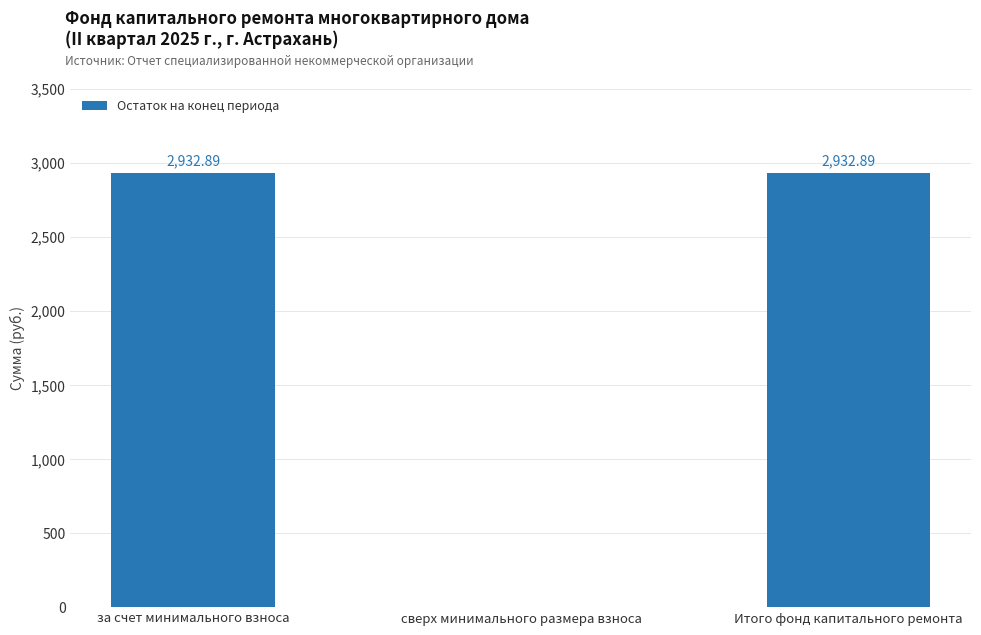

What is the maximum value shown in the chart?

2932.9